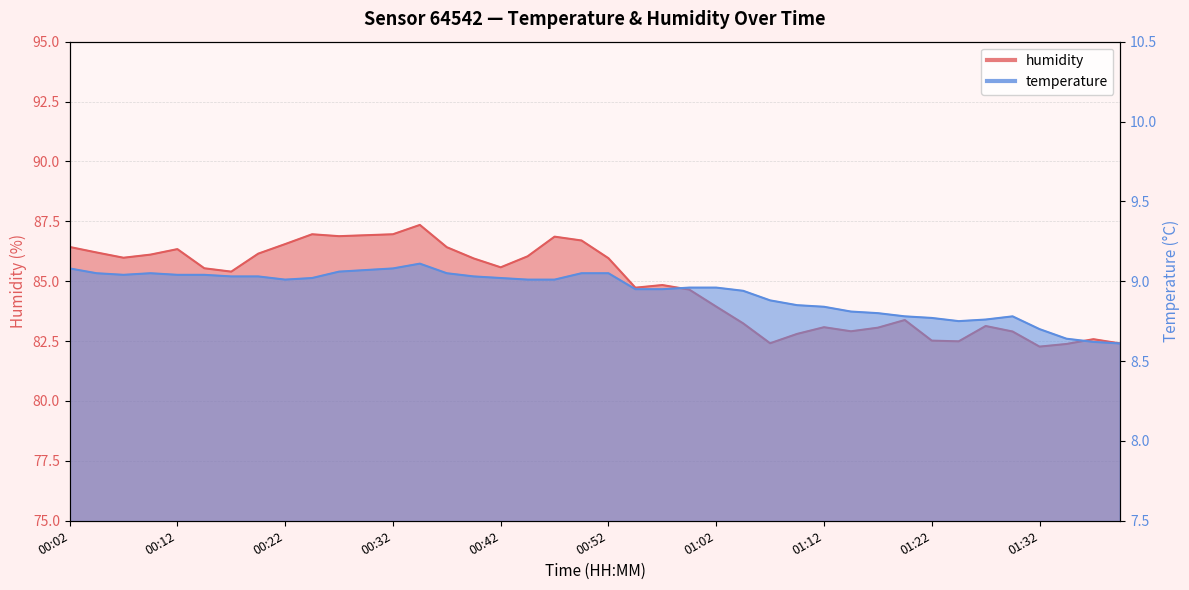

At which label is temperature closest to 8?

01:39